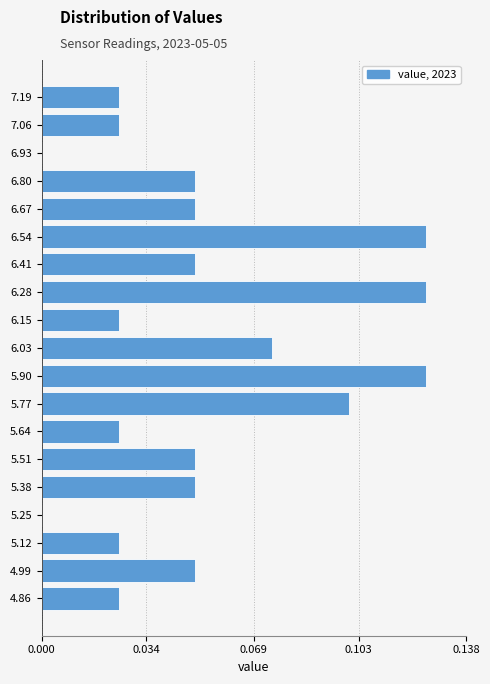

Between 5.90 and 6.67, which is larger?

5.90